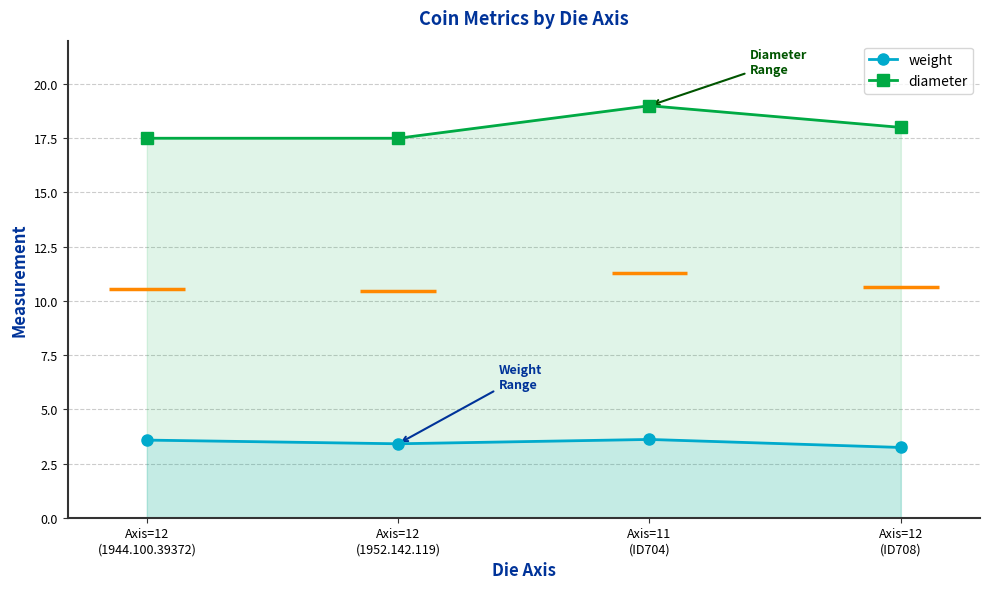

Is the value of diameter at Axis=11
(ID704) greater than the value of weight at Axis=12
(1952.142.119)?

Yes